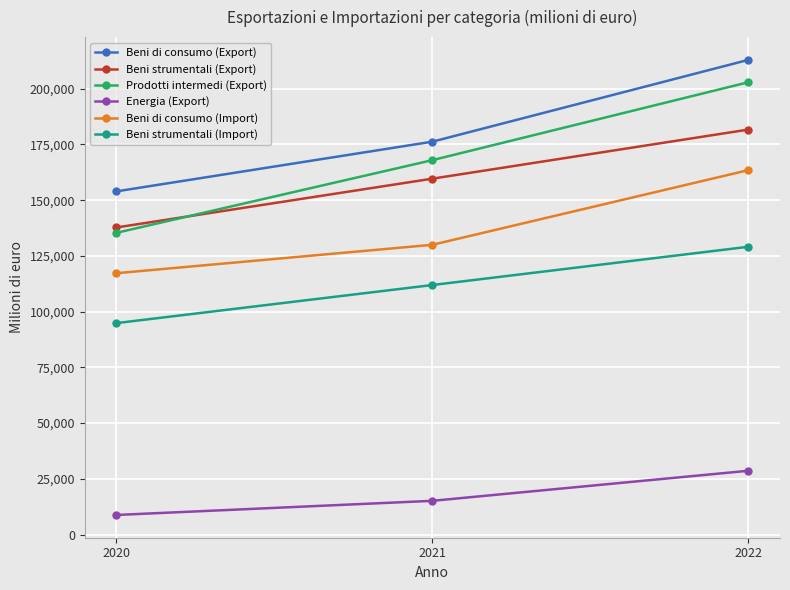

How many Beni di consumo (Import) values are between 117235 and 163464?

3